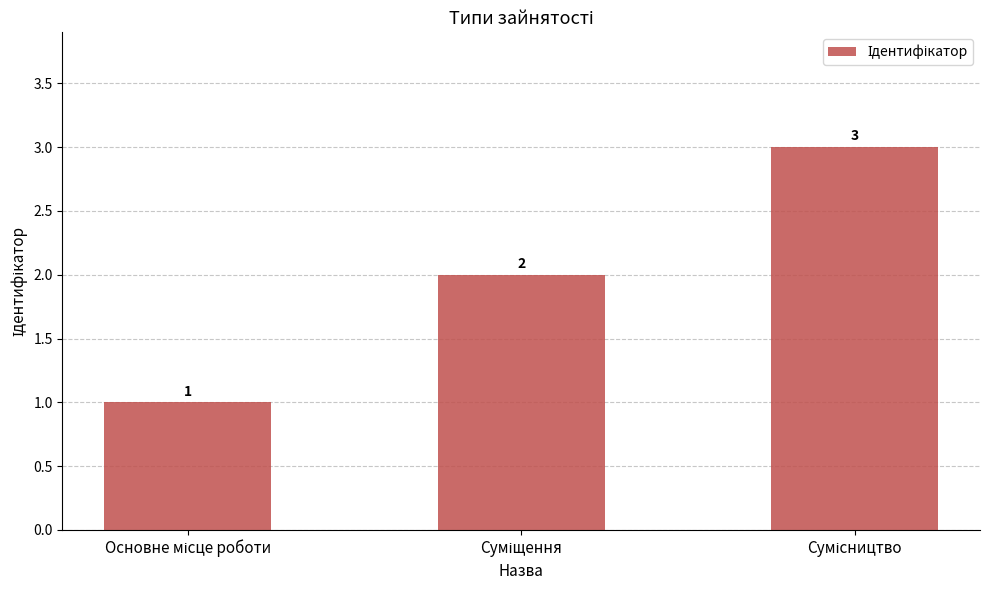

Does the chart contain any negative values?

No